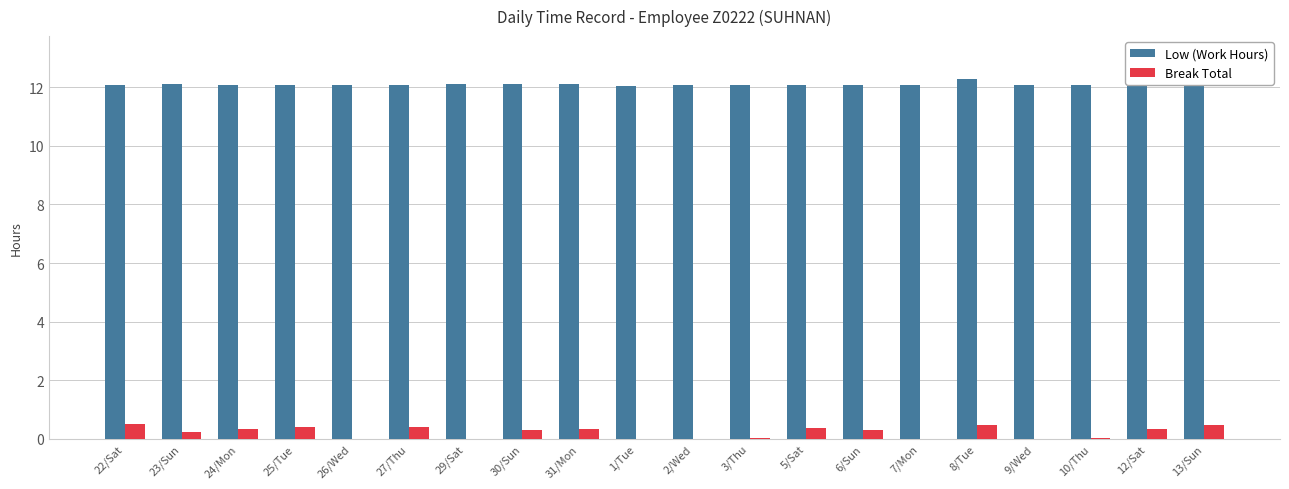

Is the value of Low (Work Hours) at 23/Sun greater than the value of Break Total at 24/Mon?

Yes